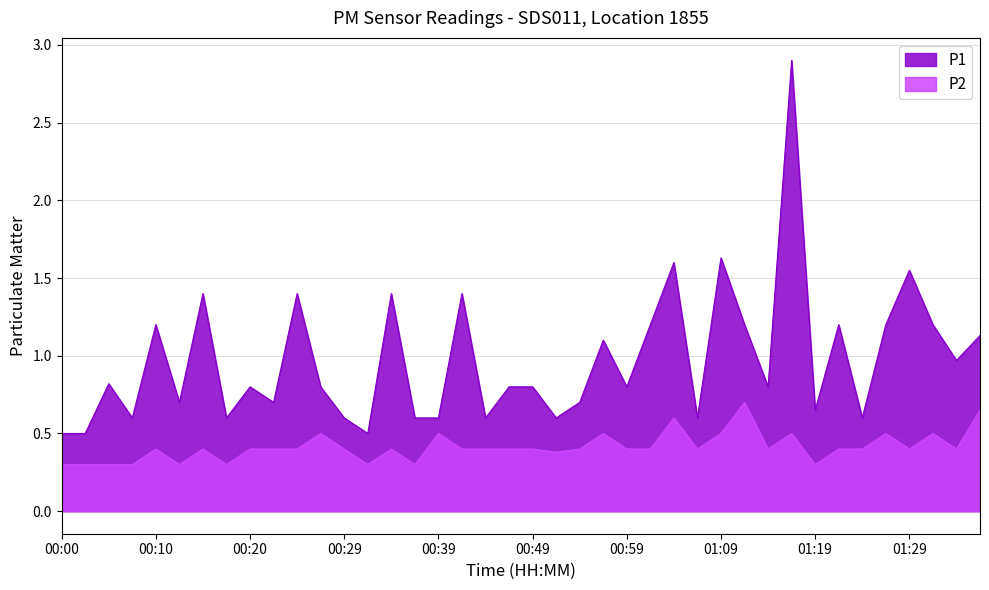

How many interior local peaks does the P2 series have?

11